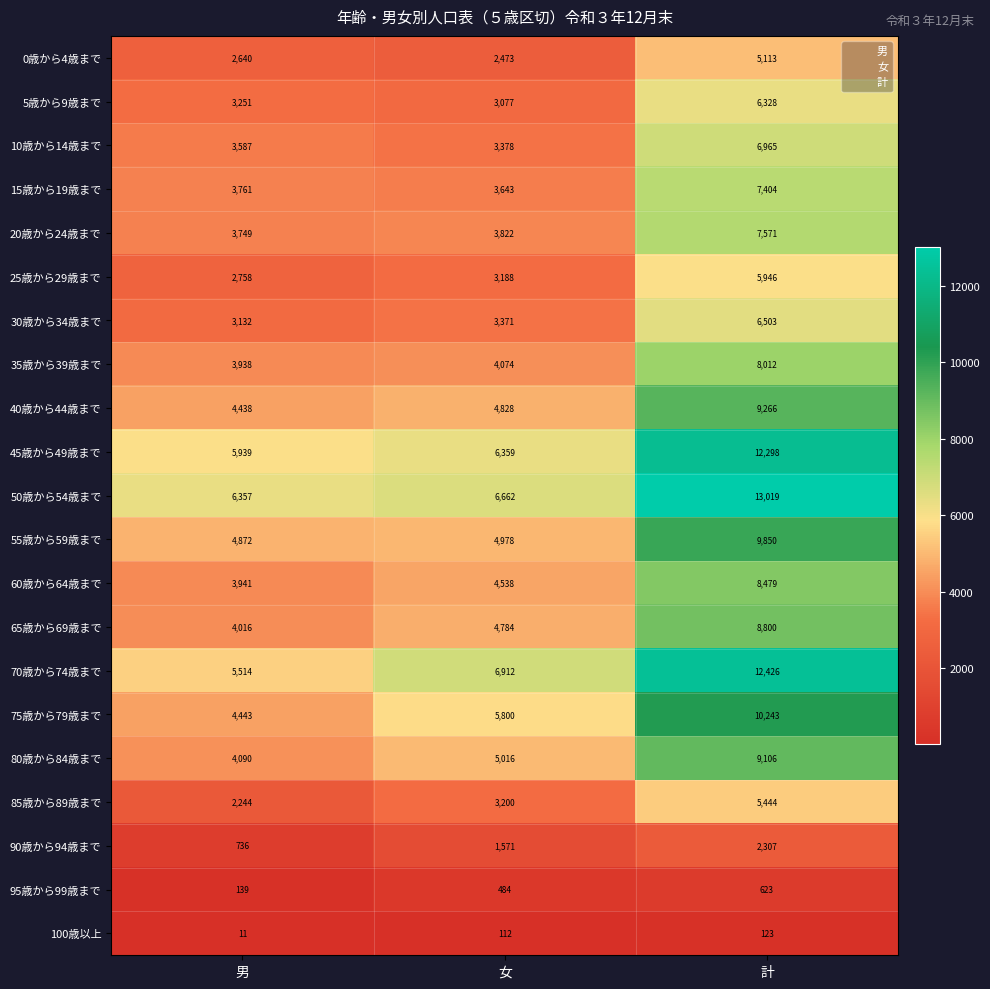

What is the approximate value of 80歳から84歳まで at 計, to the nearest 50?

9100